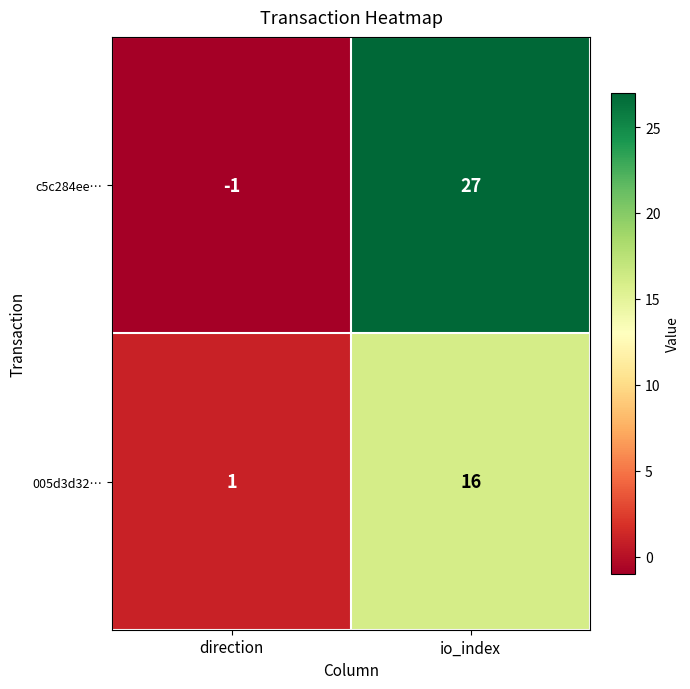

Reading left to right, transcribe all the data shown in this chart.

c5c284ee…: direction=-1	io_index=27
005d3d32…: direction=1	io_index=16